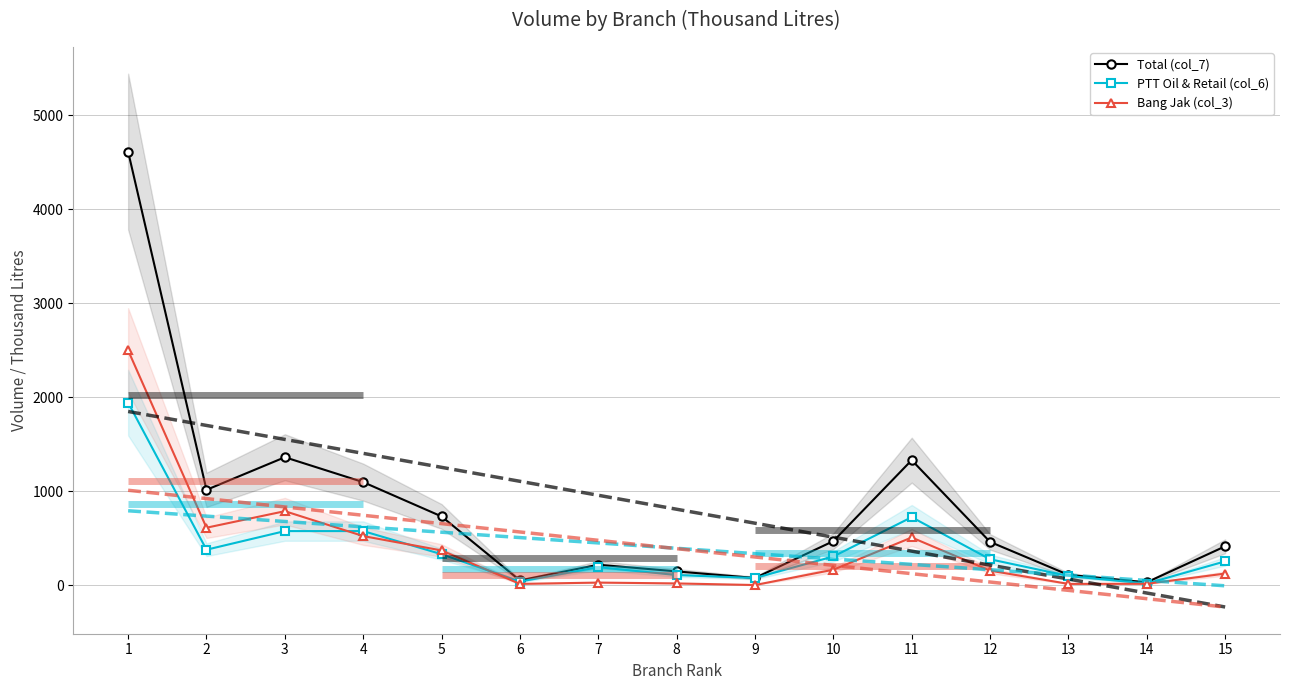

After their last crossing, which series has the higher values: Bang Jak (col_3) or PTT Oil & Retail (col_6)?

PTT Oil & Retail (col_6)